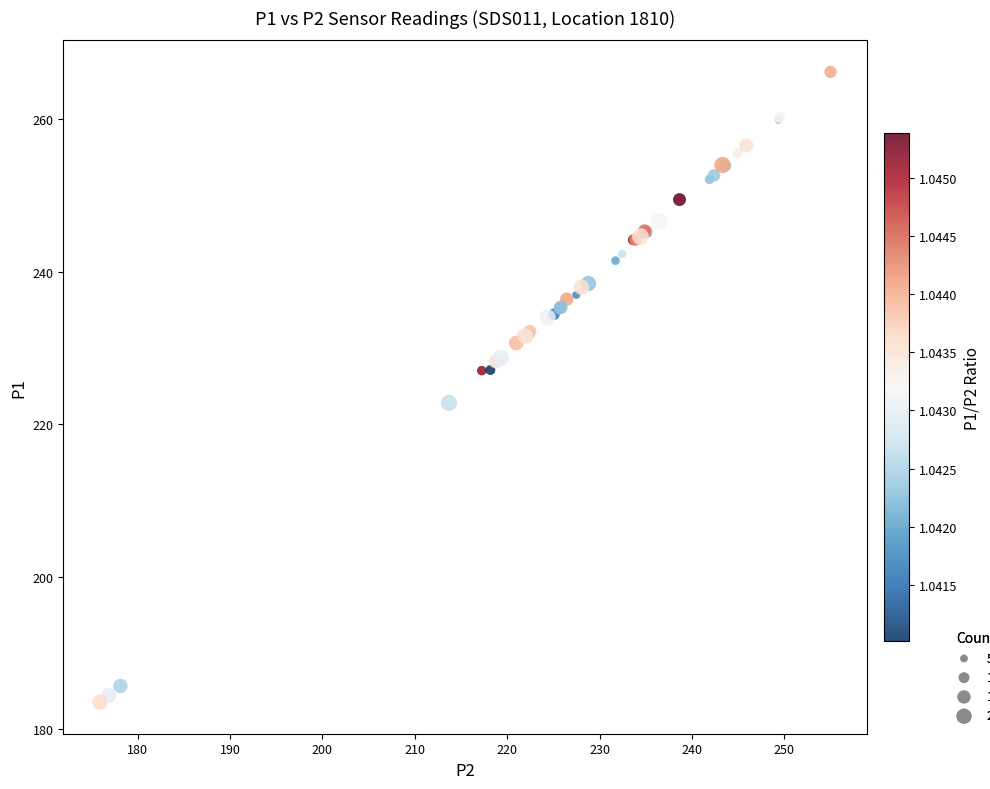

What Y value in the scatter plot is closest to 224?

222.8